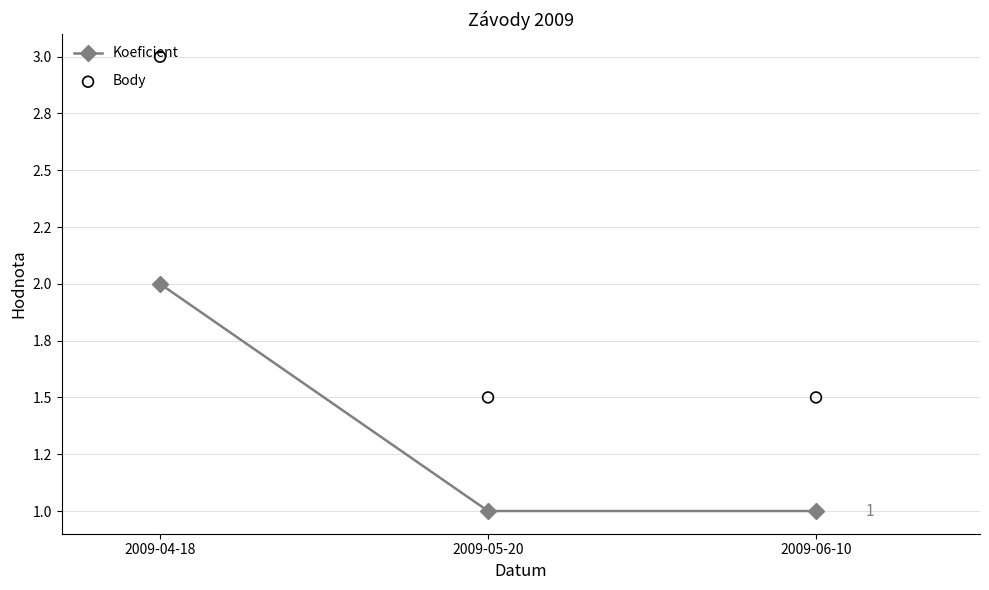

Which series contains the highest Y value?

Body